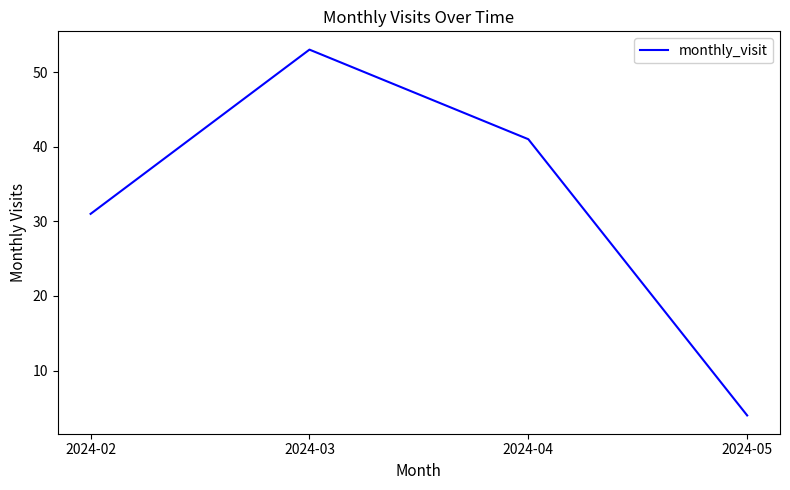

What is the minimum value shown in the chart?

4